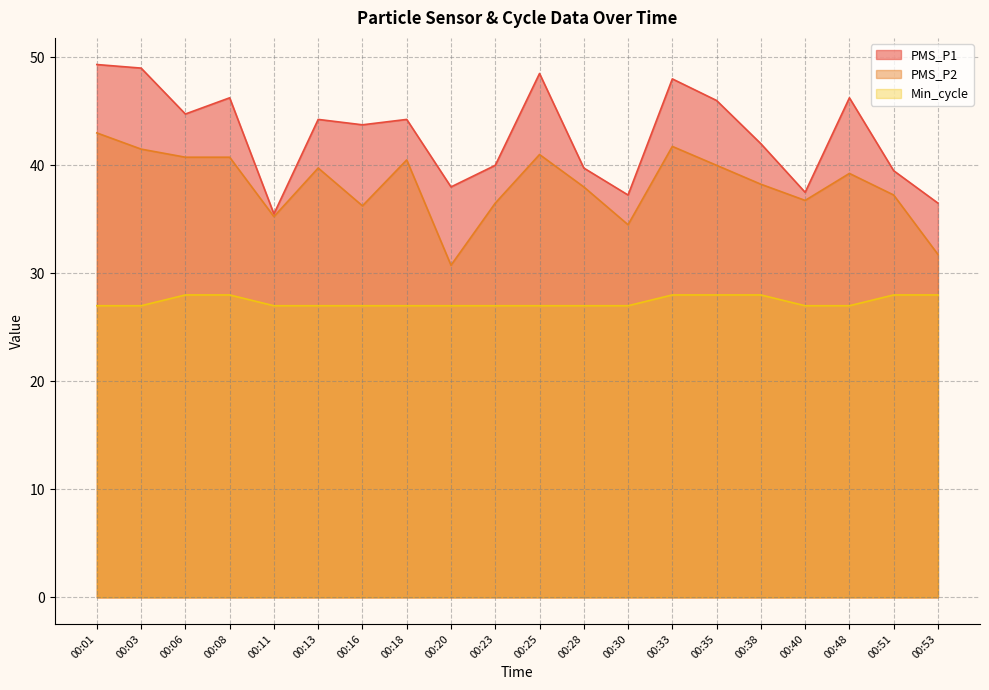

List the series in order of their peak value, highest first.

PMS_P1, PMS_P2, Min_cycle